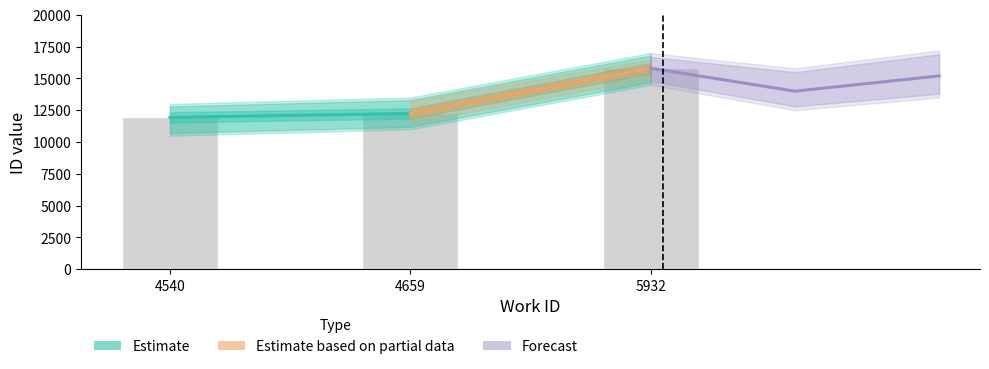

Is it true that the value at 4659 is 3960?

False